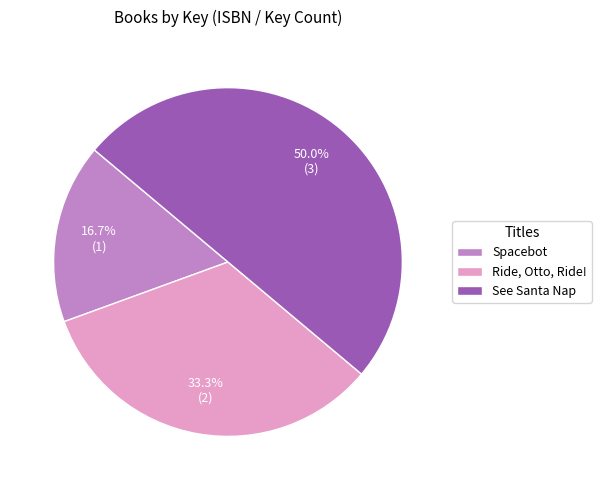

Is Spacebot the majority of the pie?

No